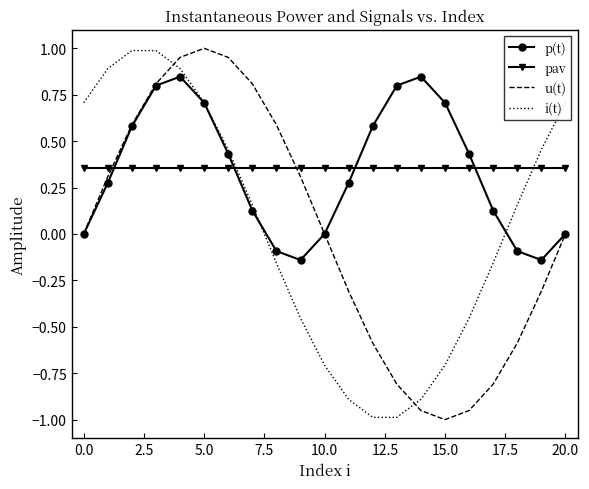

How many interior local peaks does the u(t) series have?

1